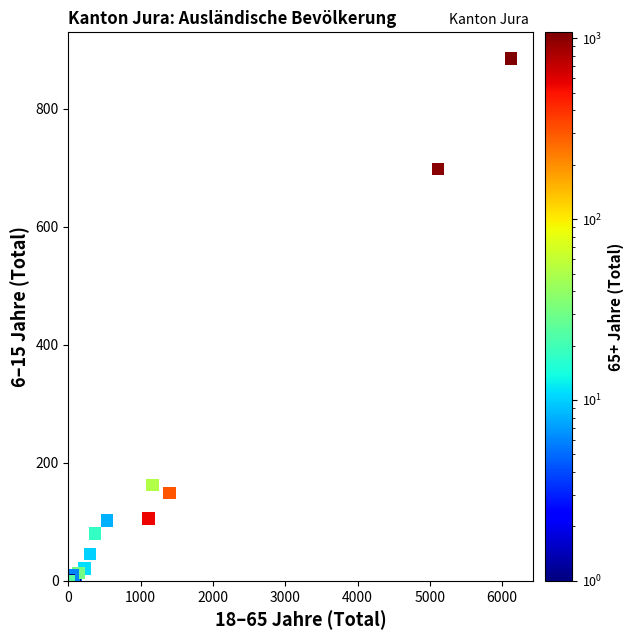

What Y value in the scatter plot is closest to 442?

698